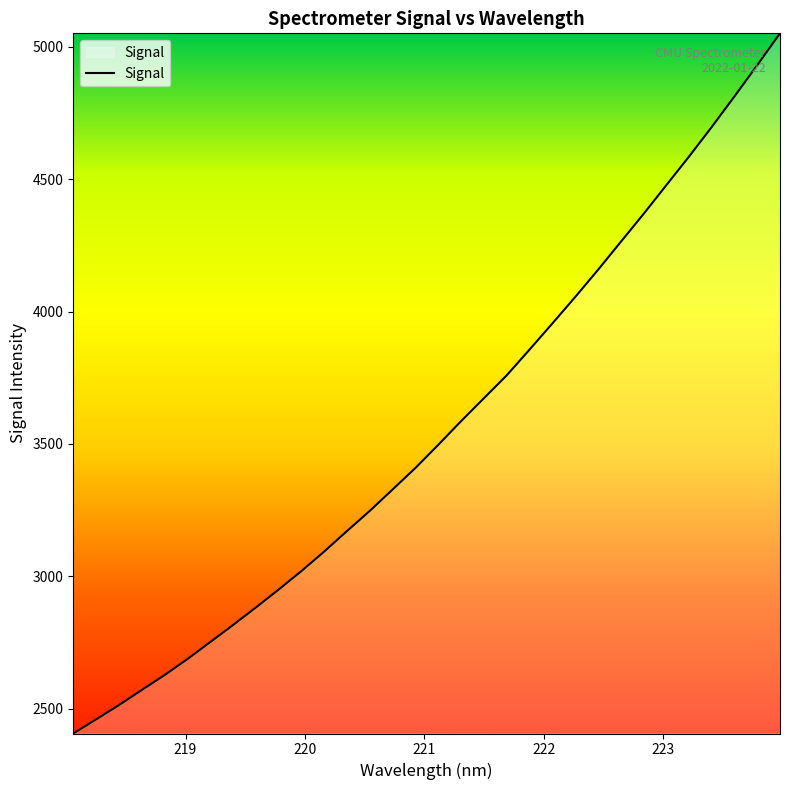

What is the greatest value displayed?

5051.1